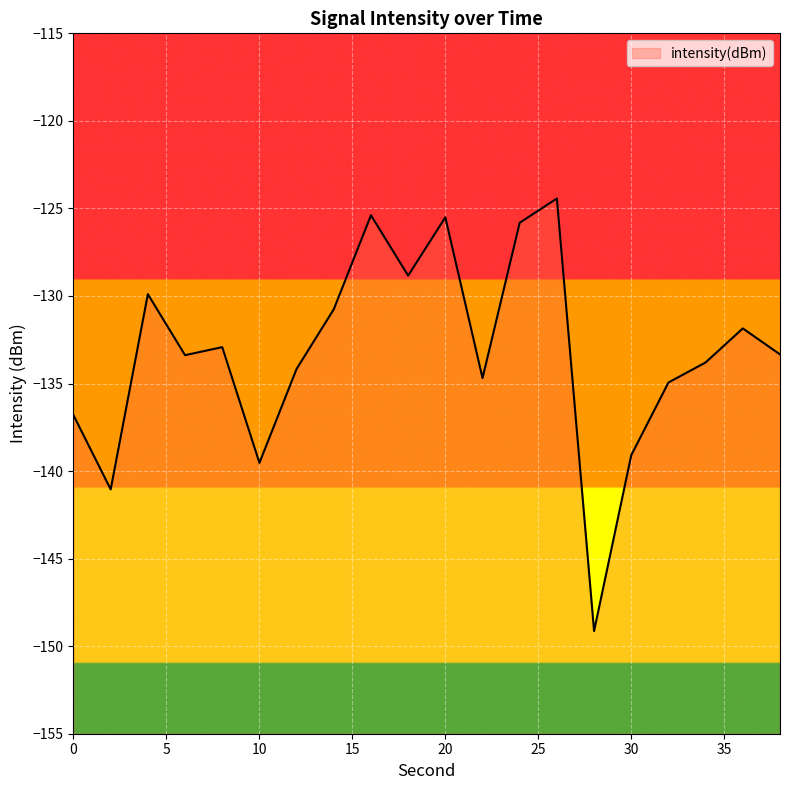

Between 38 and 12, which is larger?

38